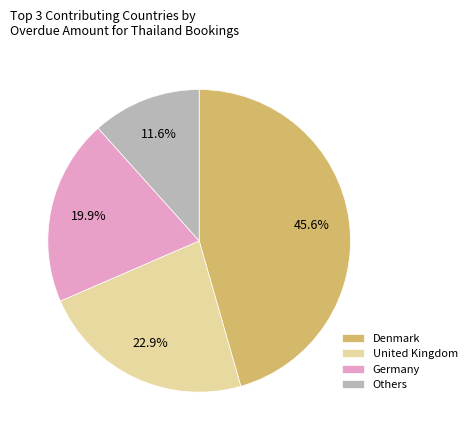

Which slice is the largest?

Denmark